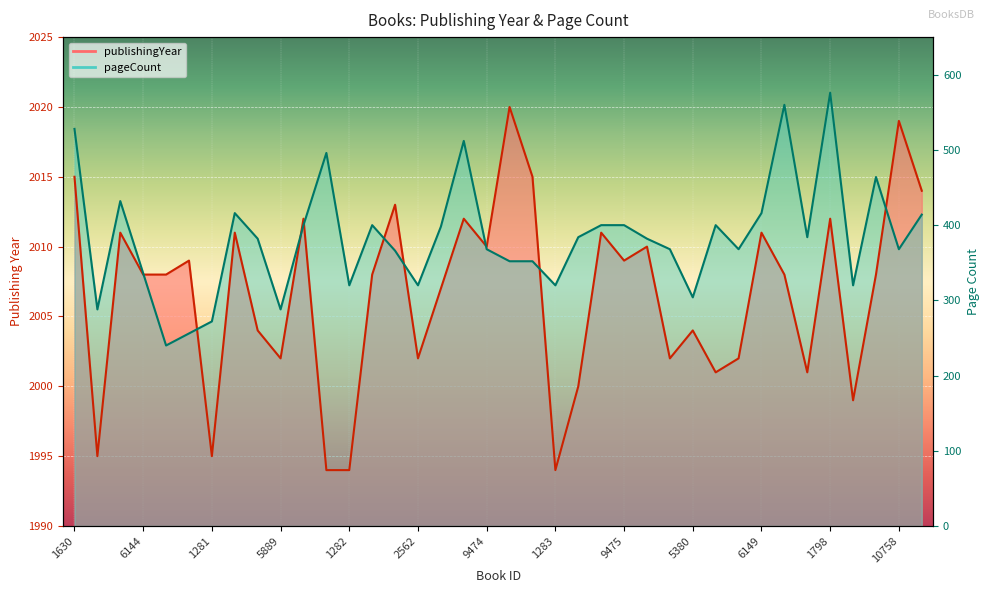

After their last crossing, which series has the higher values: pageCount or publishingYear?

publishingYear